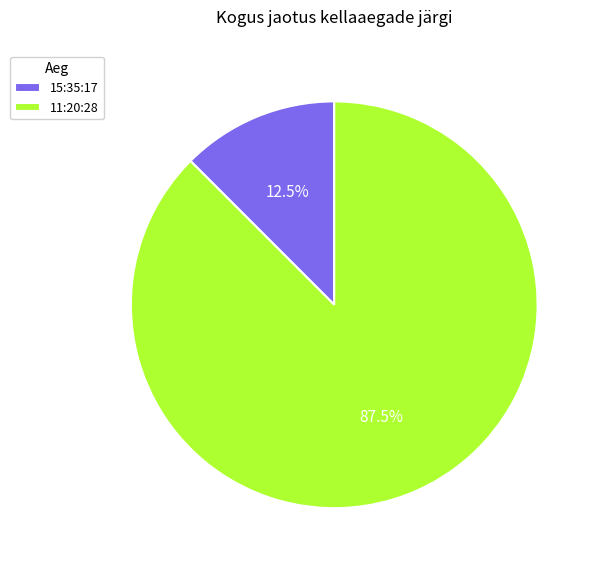

What percentage do 15:35:17 and 11:20:28 together represent?

100.0%